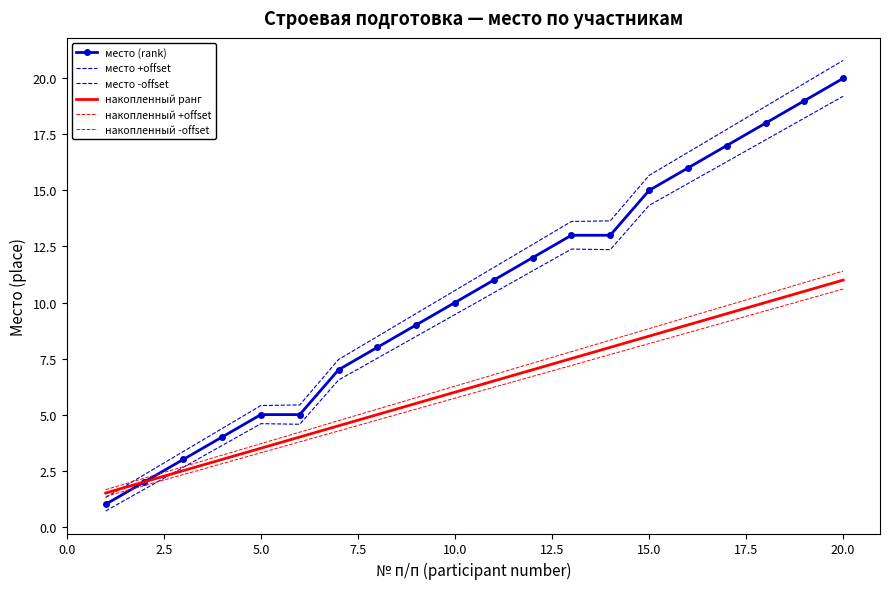

What is the value of the накопленный ранг point at the 3rd from the left?

2.5